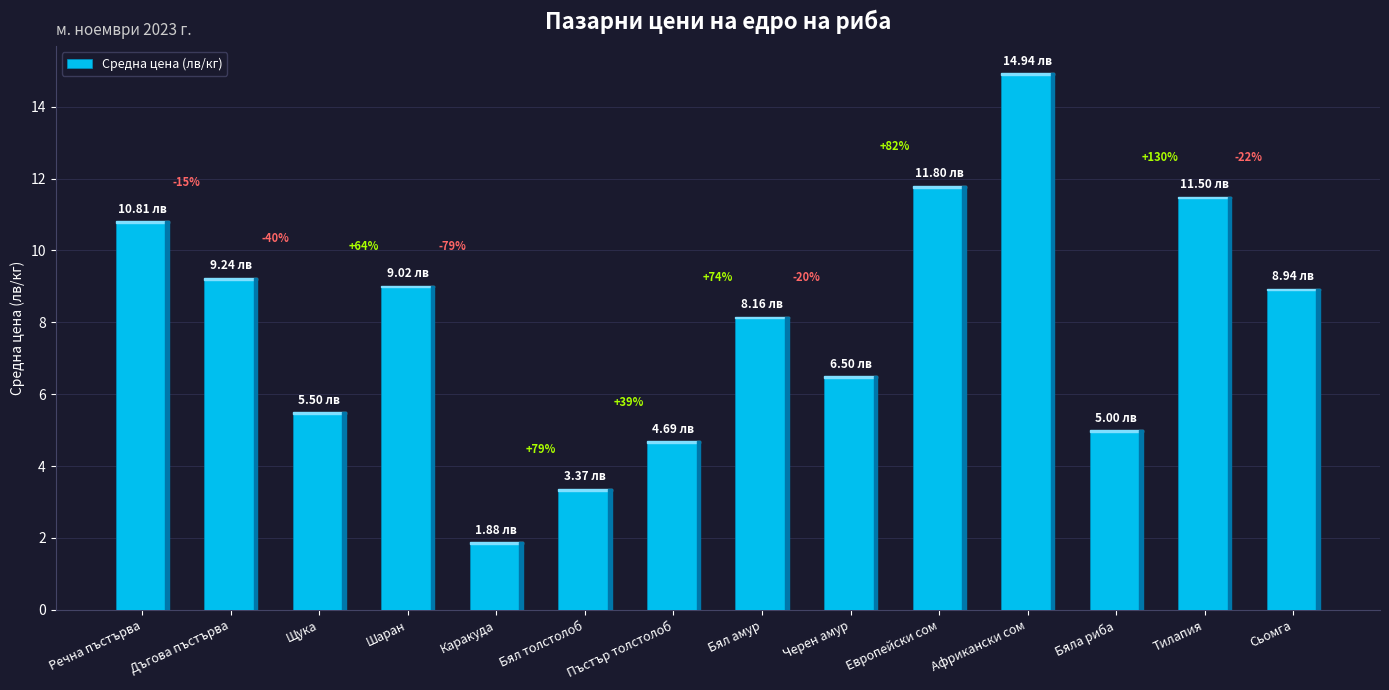

How many bars are there in total?

14